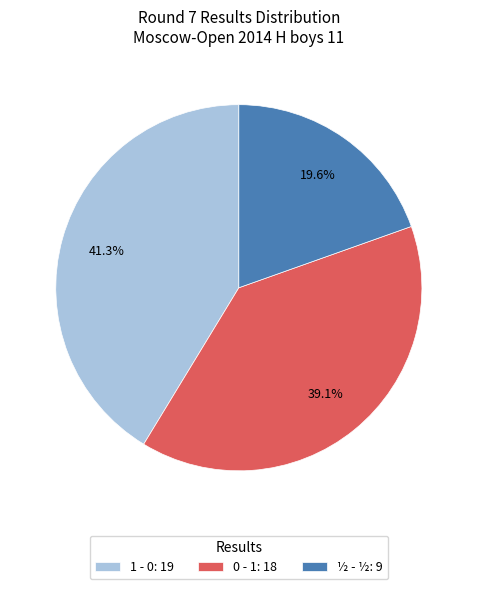

Does any single category account for the majority?

No